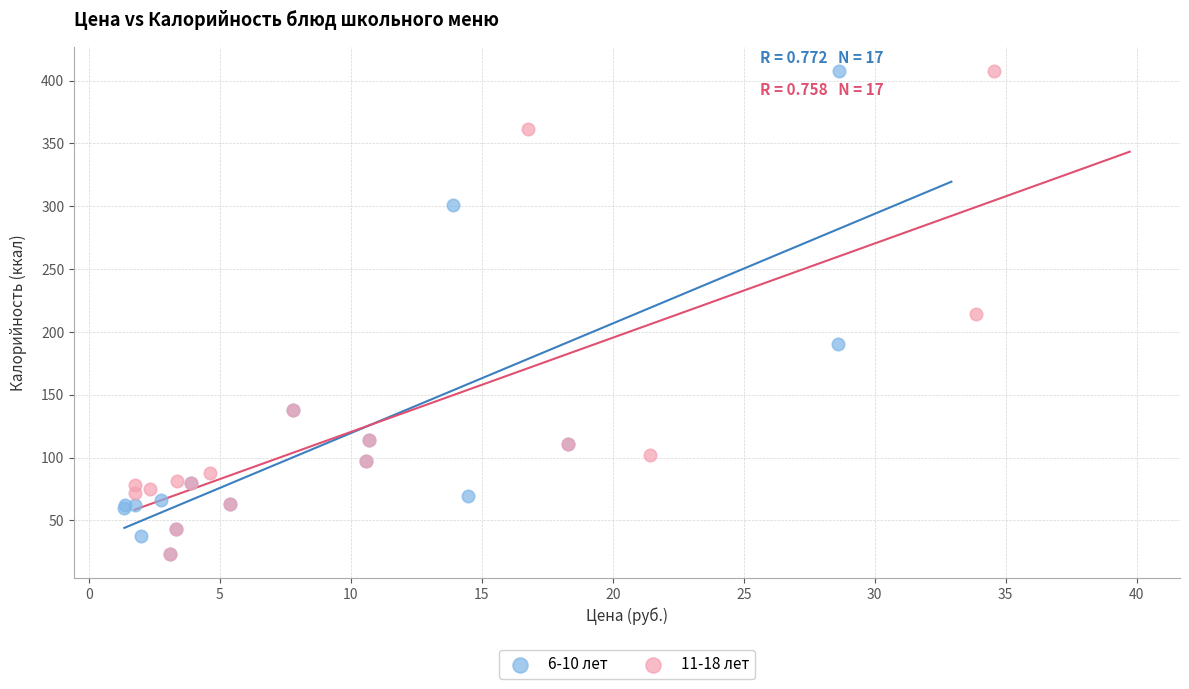

What are all the series names shown in the legend?

6-10 лет, 11-18 лет